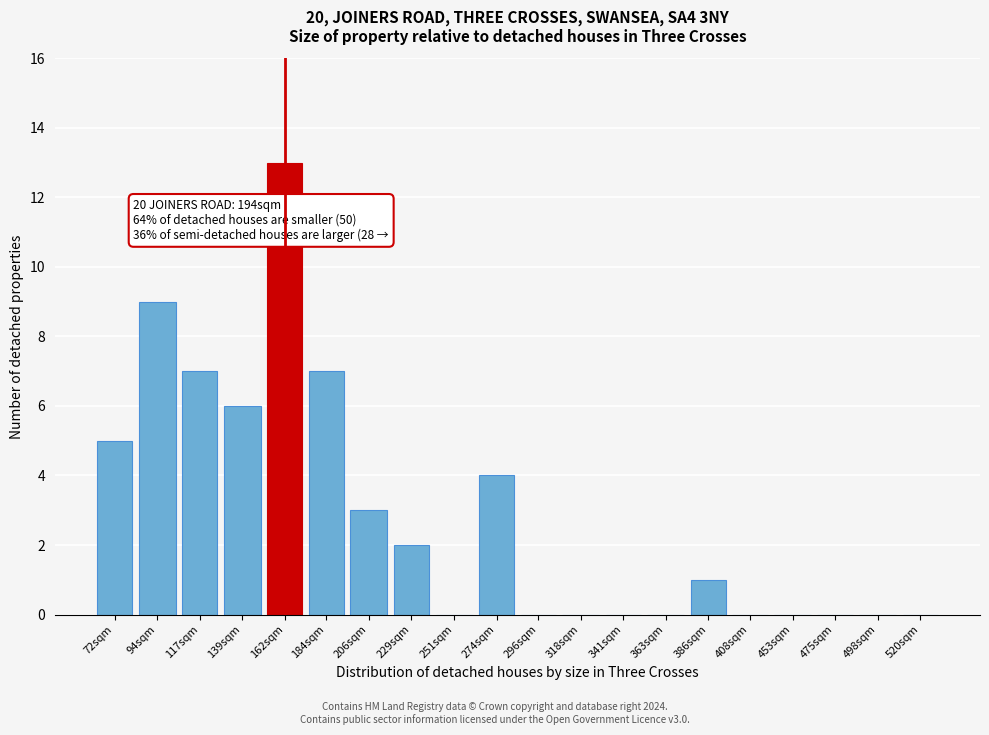

Reading left to right, transcribe all the data shown in this chart.

72sqm=5	94sqm=9	117sqm=7	139sqm=6	162sqm=13	184sqm=7	206sqm=3	229sqm=2	251sqm=0	274sqm=4	296sqm=0	318sqm=0	341sqm=0	363sqm=0	386sqm=1	408sqm=0	453sqm=0	475sqm=0	498sqm=0	520sqm=0